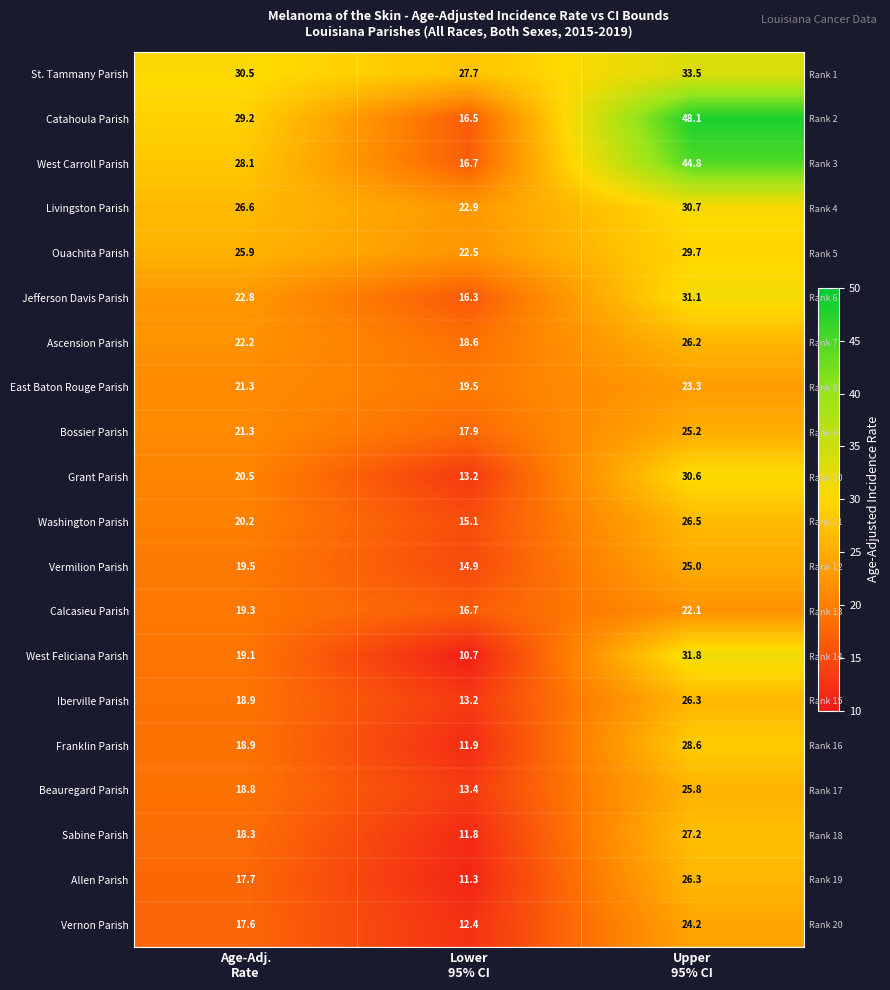

The value of Bossier Parish at Lower 95% CI is 27.3. True or false?

False